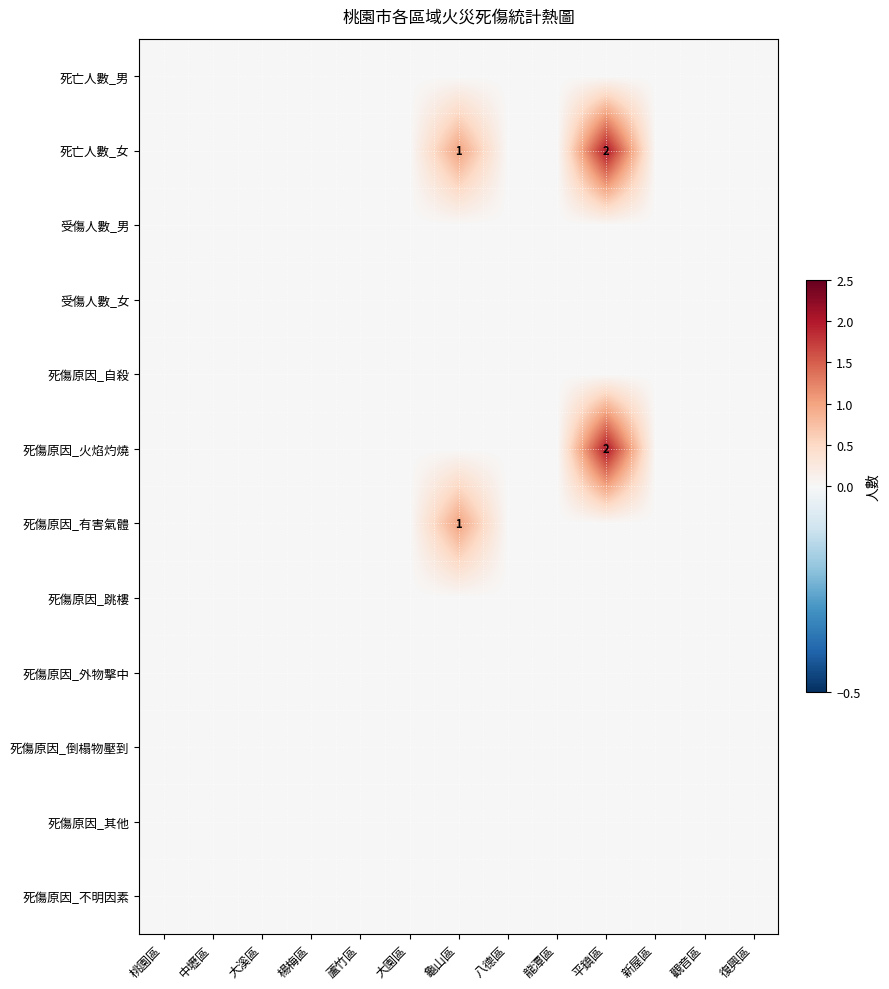

What is the approximate value of 死亡人數_女 at 龜山區?

1